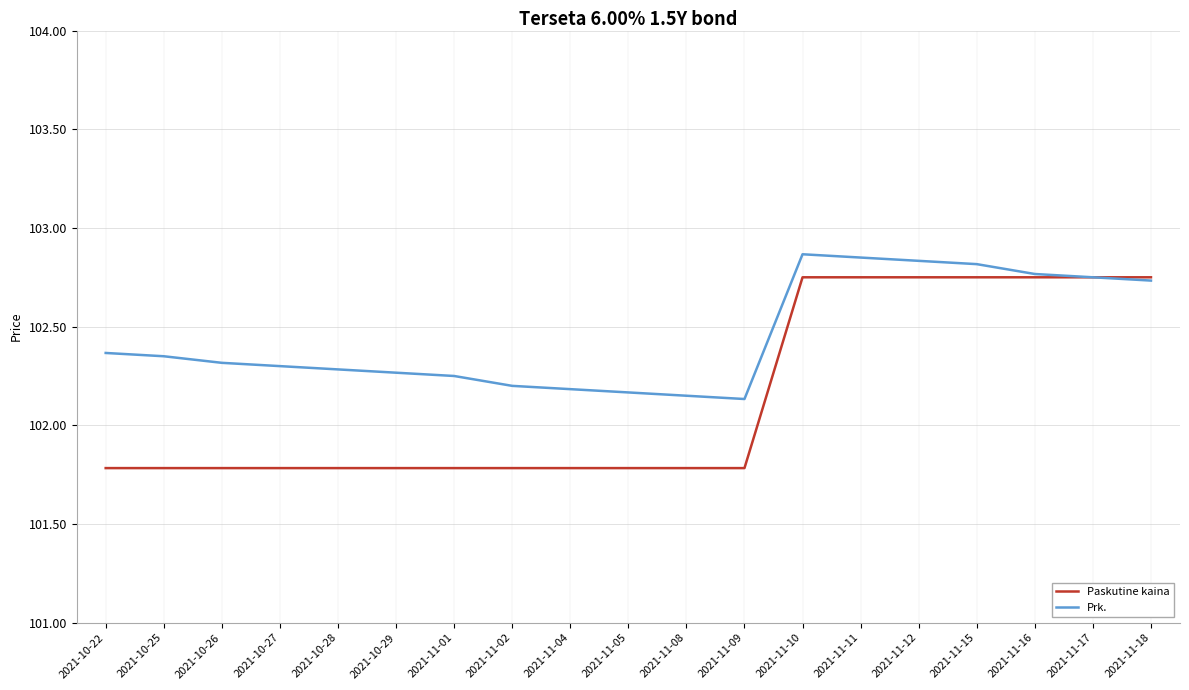

What position from the left is 2021-10-27?

4